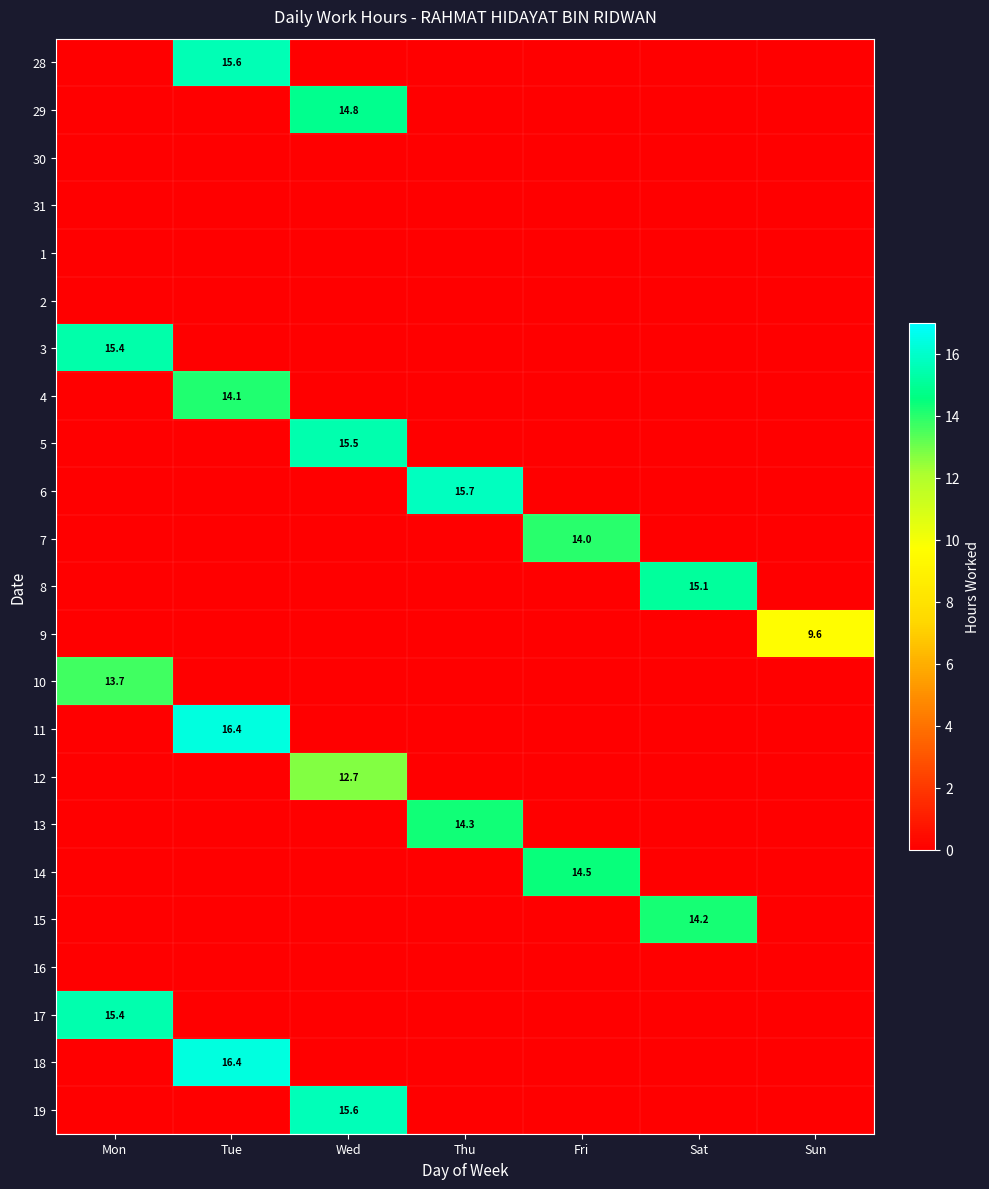

Which category has the lowest value across all series?

Mon